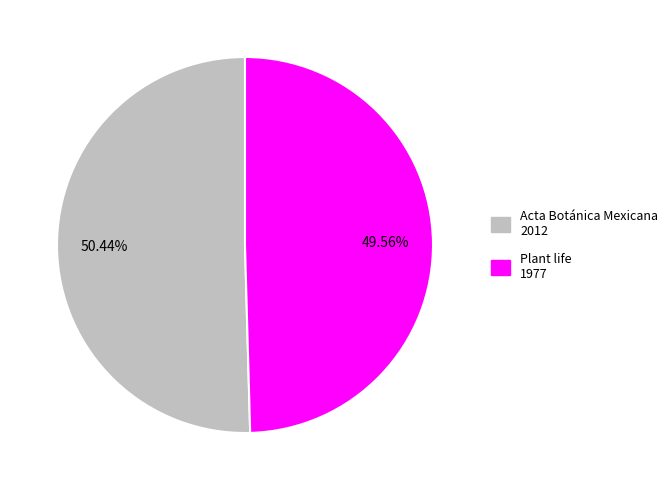

Which slice is the largest?

Acta Botánica Mexicana